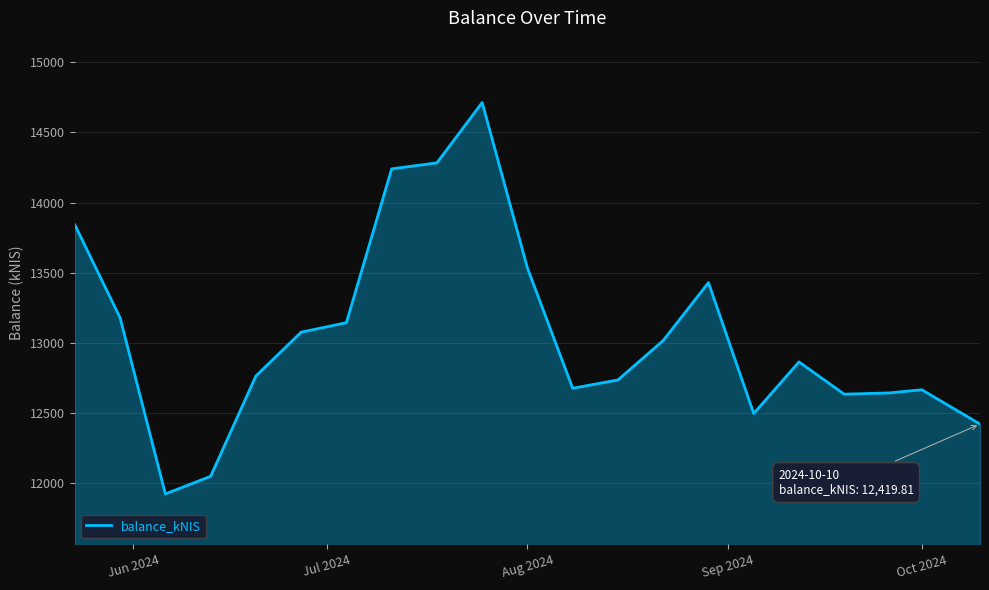

How many categories are shown in the chart?

21